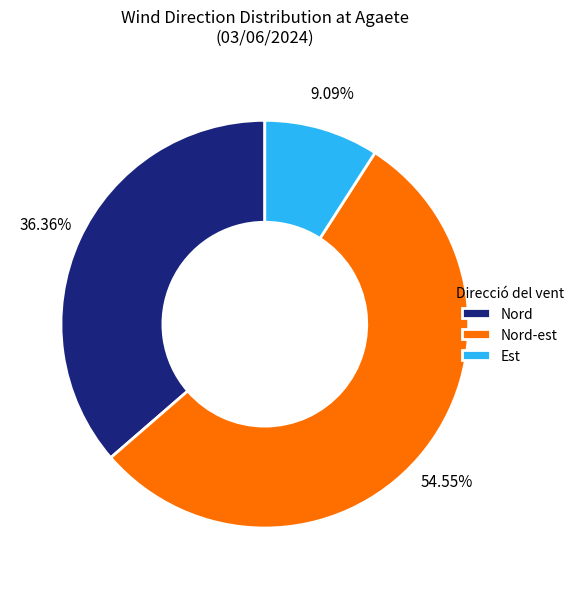

What is the smallest slice in the pie chart?

Est